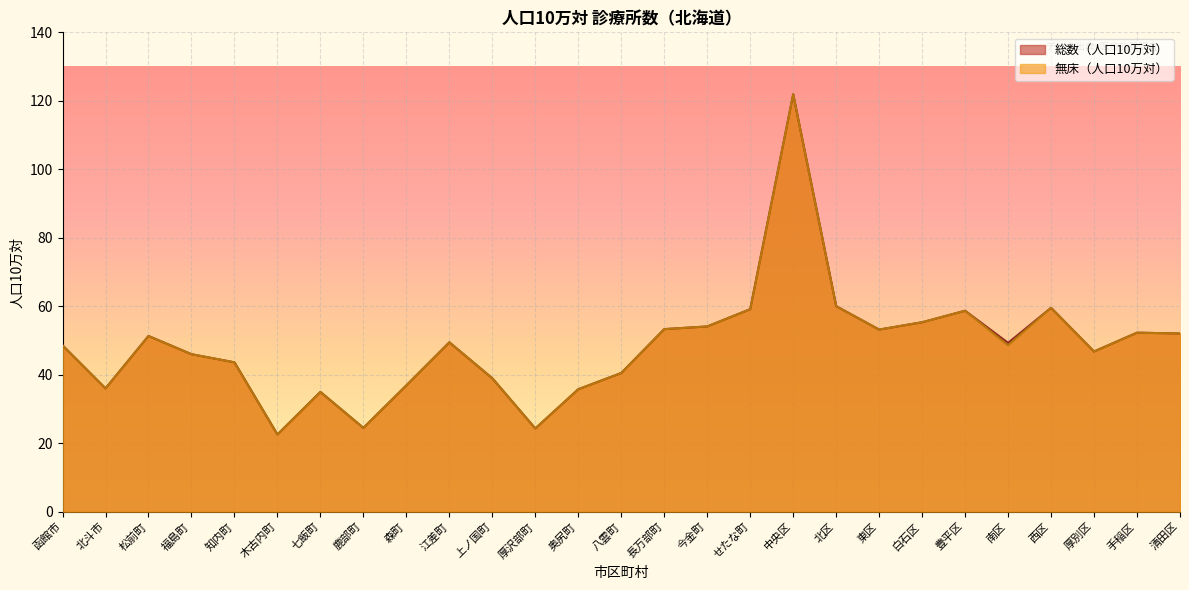

What is the label of the 26th point from the left?

手稲区